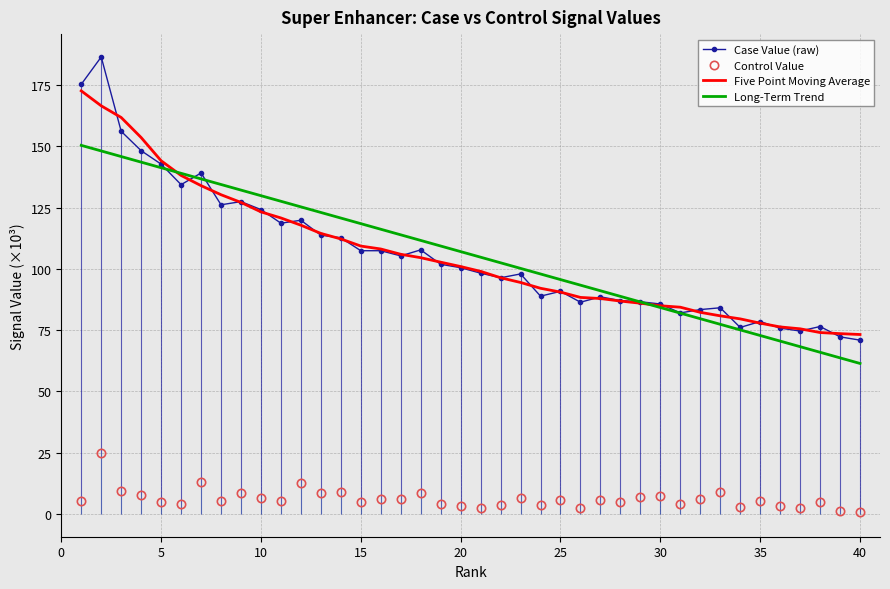

What is the sum of all Five Point Moving Average values?

4232.1